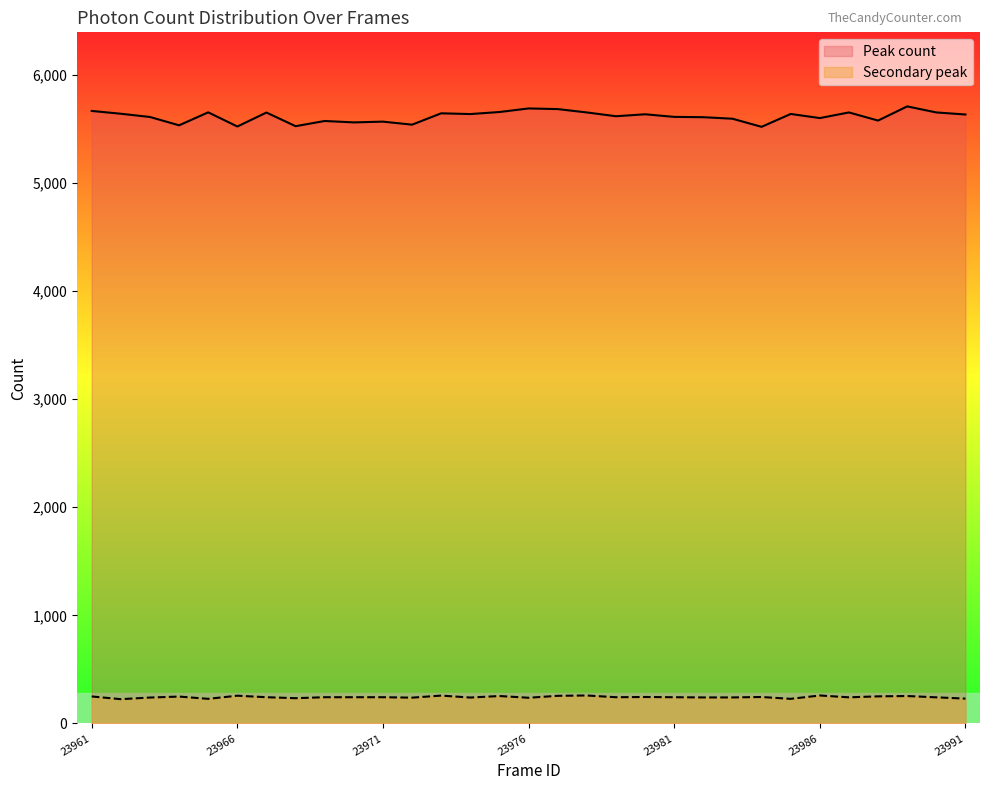

True or false: Secondary peak and Peak count cross at least once.

False